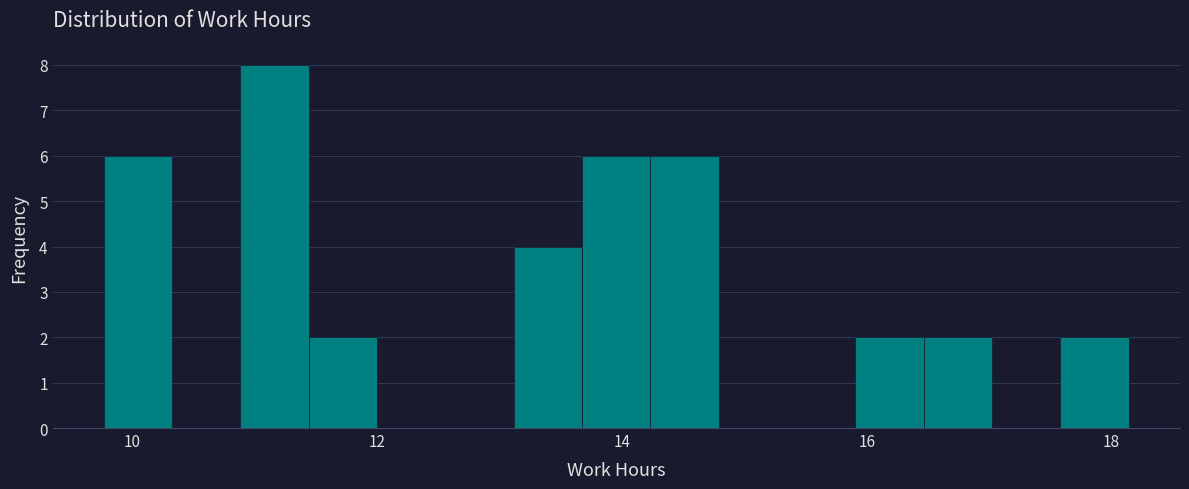

Read against the x-axis, roughly where is the centre of the tallest bar?

11.2